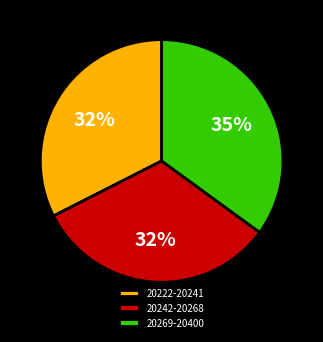

Is it true that 20222-20241 is 32% of the pie?

True